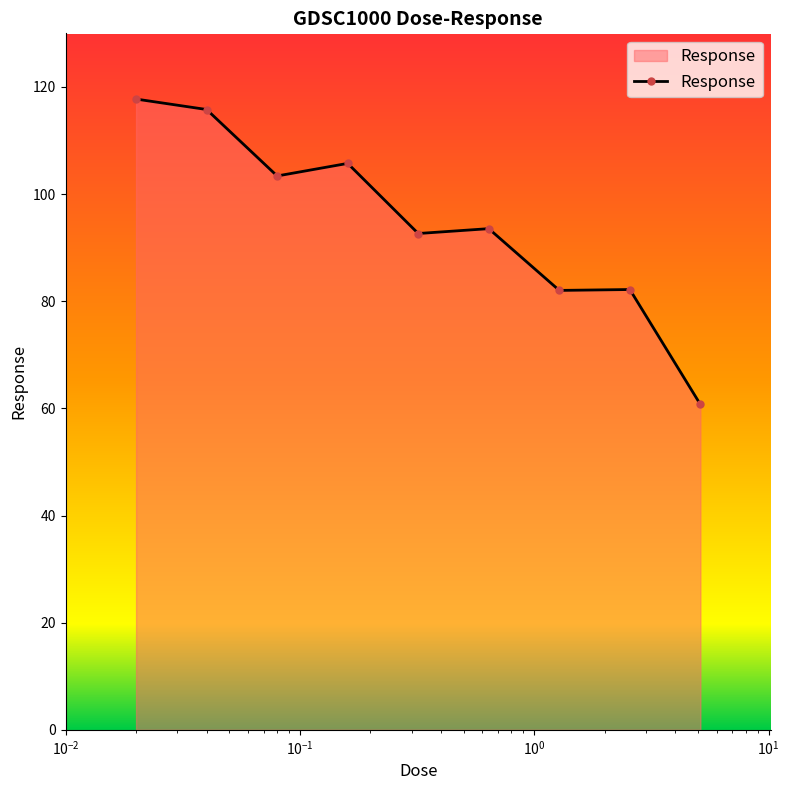

What is the difference between the maximum and minimum values?

57.0